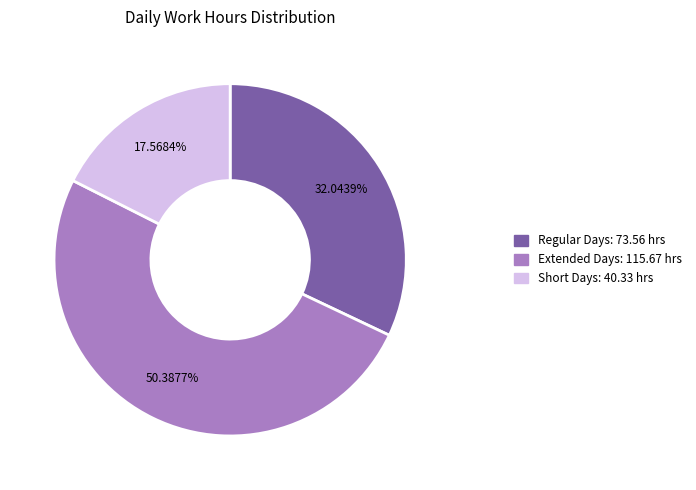

Does any single category account for the majority?

Yes